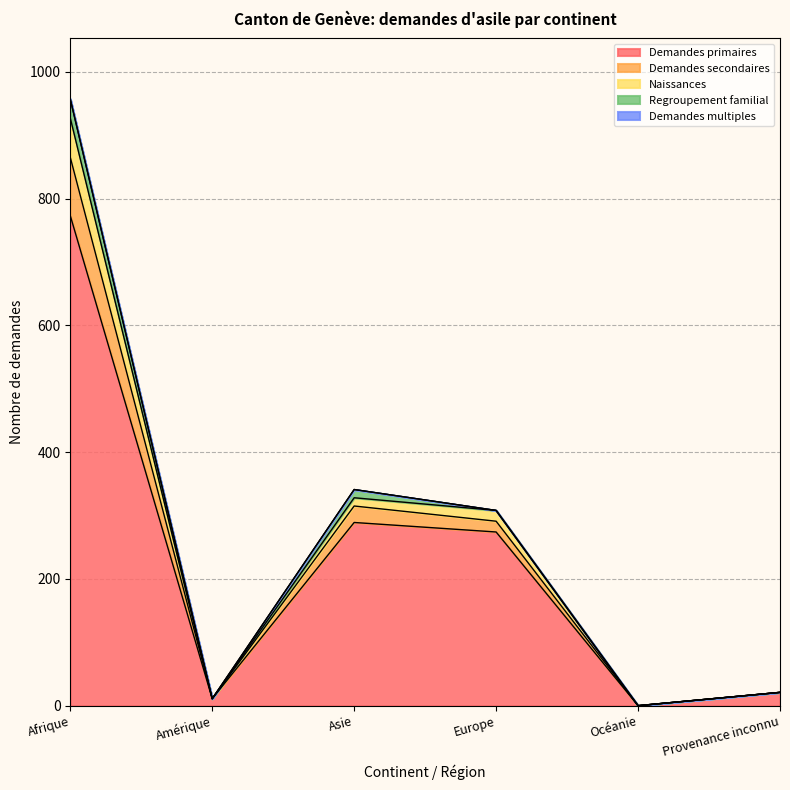

Is it true that Demandes primaires equals 773 at Afrique?

True